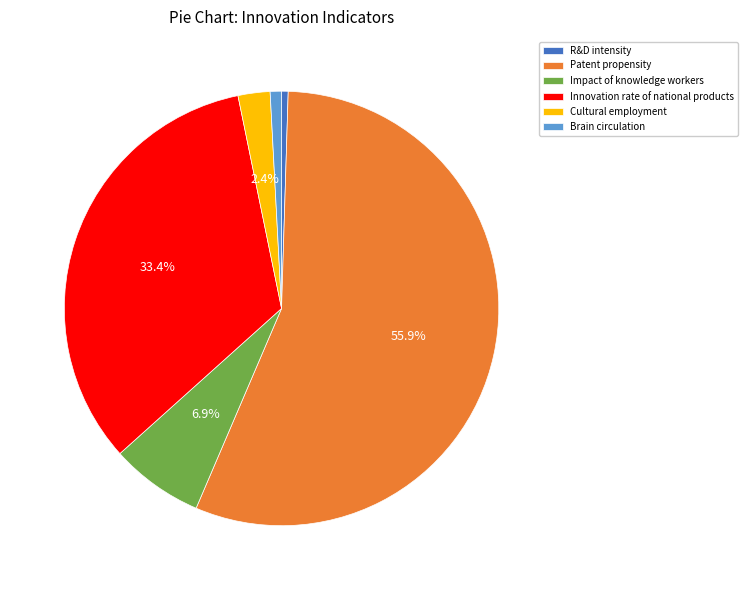

The Patent propensity slice represents 56% of the pie. True or false?

True